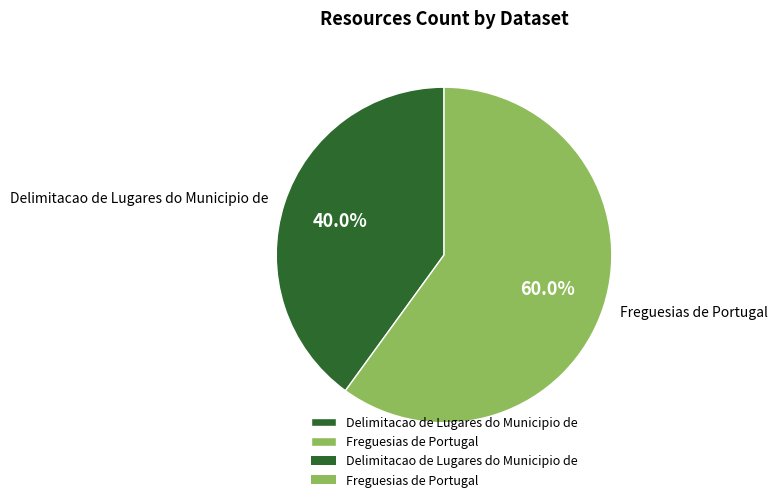

Rank the categories by value from highest to lowest.

Freguesias de Portugal, Delimitacao de Lugares do Municipio de